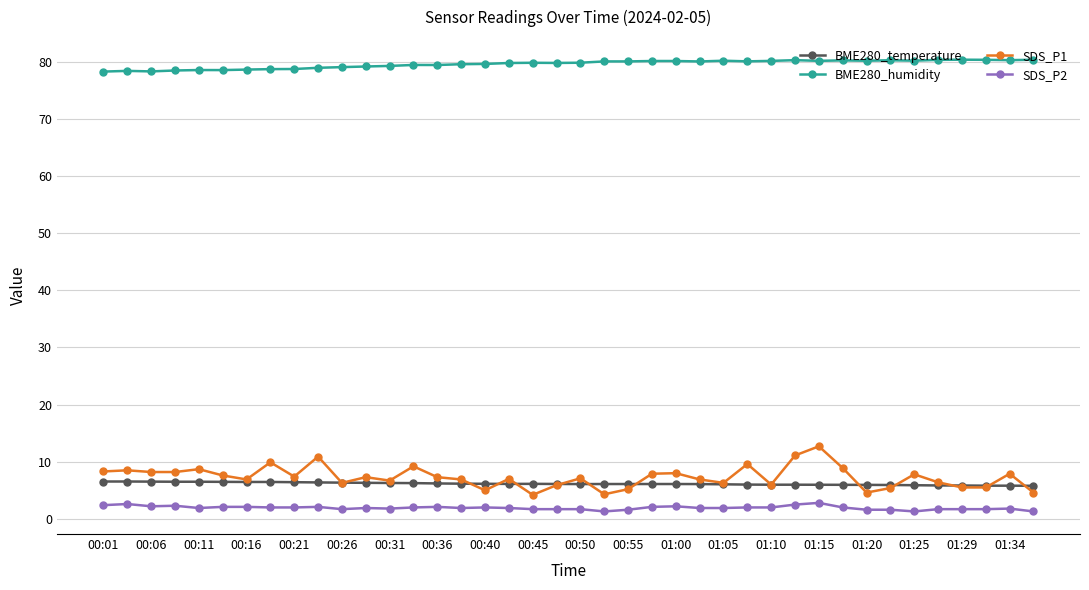

How many lines are shown in the chart?

4